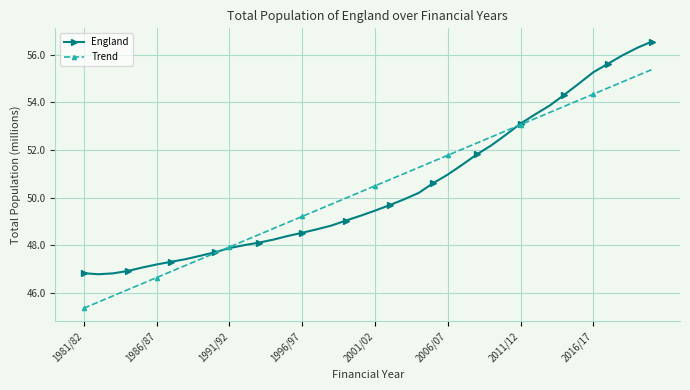

List the series in order of their peak value, highest first.

England, Trend